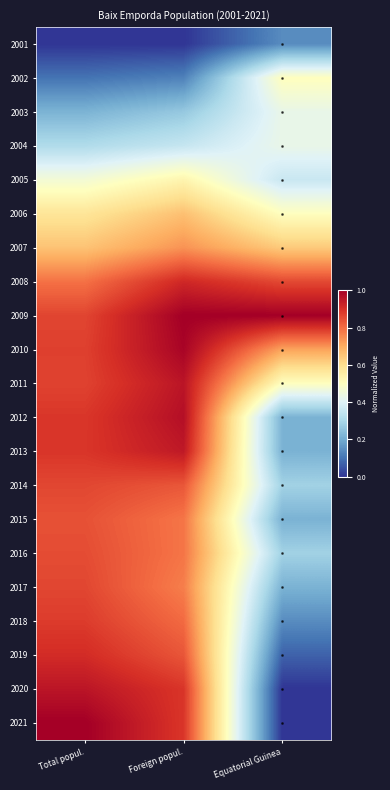

Reading right to left, extract all data points from this chart.

2001: Equatorial Guinea=0.1	Foreign popul.=0.0	Total popul.=0.0
2002: Equatorial Guinea=0.5	Foreign popul.=0.1	Total popul.=0.1
2003: Equatorial Guinea=0.4	Foreign popul.=0.3	Total popul.=0.2
2004: Equatorial Guinea=0.4	Foreign popul.=0.4	Total popul.=0.3
2005: Equatorial Guinea=0.4	Foreign popul.=0.5	Total popul.=0.5
2006: Equatorial Guinea=0.5	Foreign popul.=0.7	Total popul.=0.6
2007: Equatorial Guinea=0.6	Foreign popul.=0.7	Total popul.=0.7
2008: Equatorial Guinea=0.9	Foreign popul.=0.9	Total popul.=0.8
2009: Equatorial Guinea=1.0	Foreign popul.=1.0	Total popul.=0.9
2010: Equatorial Guinea=0.7	Foreign popul.=1.0	Total popul.=0.9
2011: Equatorial Guinea=0.5	Foreign popul.=1.0	Total popul.=0.9
2012: Equatorial Guinea=0.2	Foreign popul.=1.0	Total popul.=0.9
2013: Equatorial Guinea=0.2	Foreign popul.=0.9	Total popul.=0.9
2014: Equatorial Guinea=0.3	Foreign popul.=0.8	Total popul.=0.9
2015: Equatorial Guinea=0.2	Foreign popul.=0.8	Total popul.=0.8
2016: Equatorial Guinea=0.3	Foreign popul.=0.8	Total popul.=0.9
2017: Equatorial Guinea=0.2	Foreign popul.=0.8	Total popul.=0.9
2018: Equatorial Guinea=0.1	Foreign popul.=0.8	Total popul.=0.9
2019: Equatorial Guinea=0.1	Foreign popul.=0.8	Total popul.=0.9
2020: Equatorial Guinea=0.0	Foreign popul.=0.9	Total popul.=1.0
2021: Equatorial Guinea=0.0	Foreign popul.=0.9	Total popul.=1.0